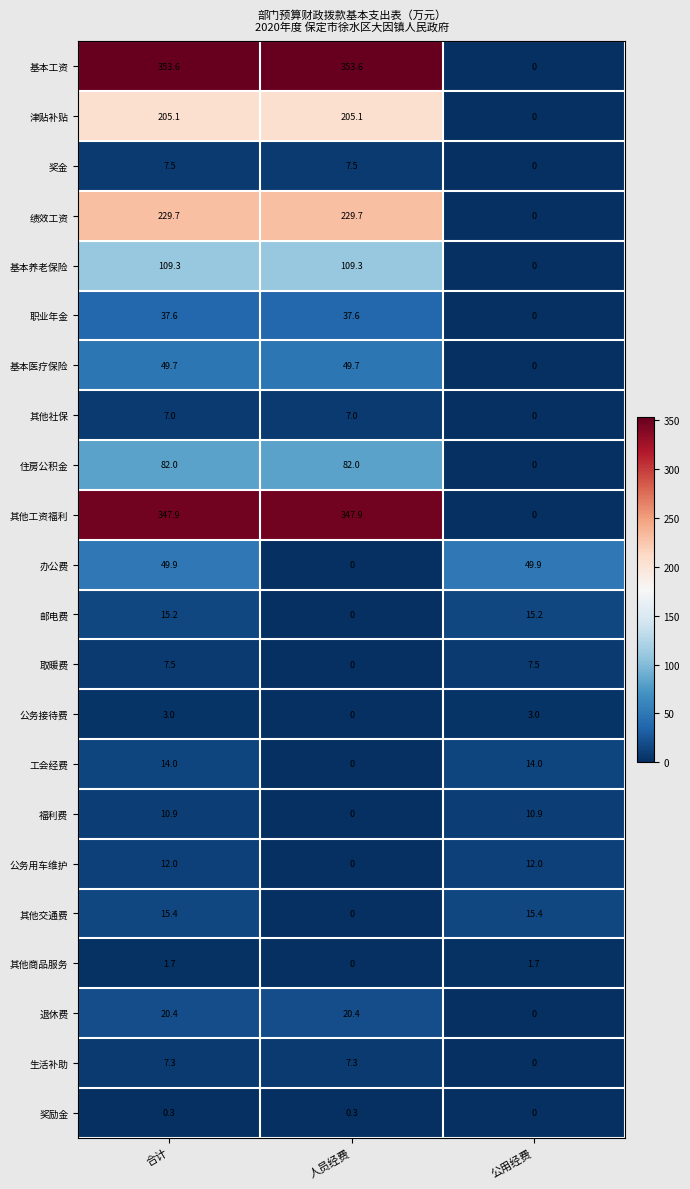

What is the total value across all series at 公用经费?

129.6